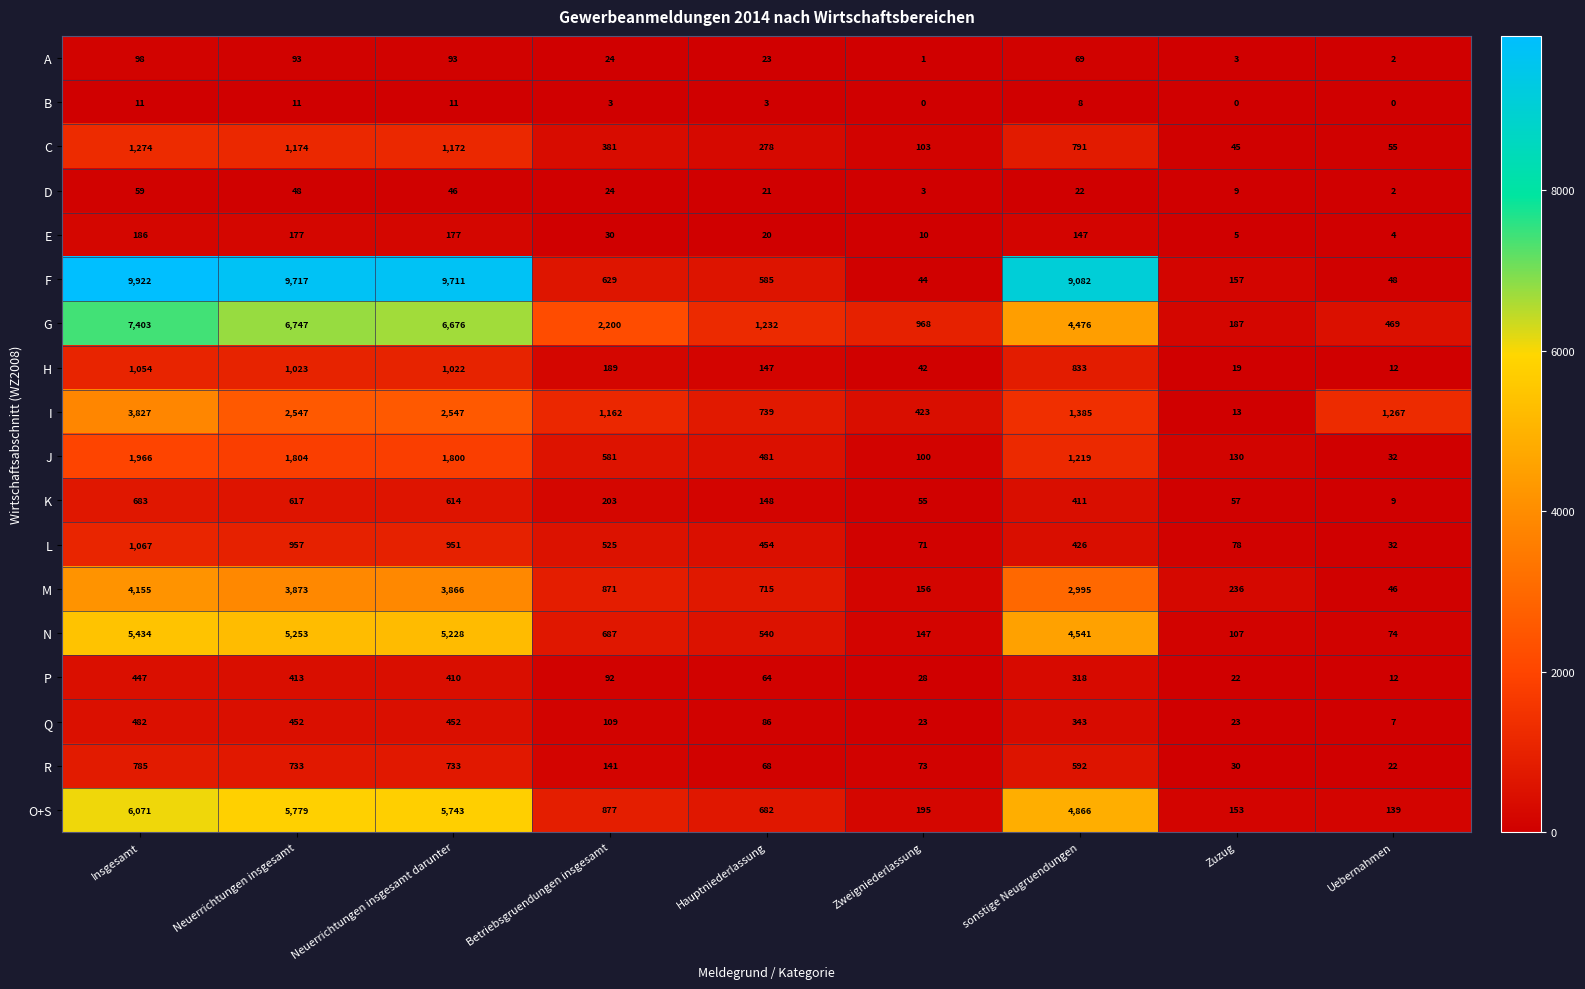

Read the E value at Zweigniederlassung.

10